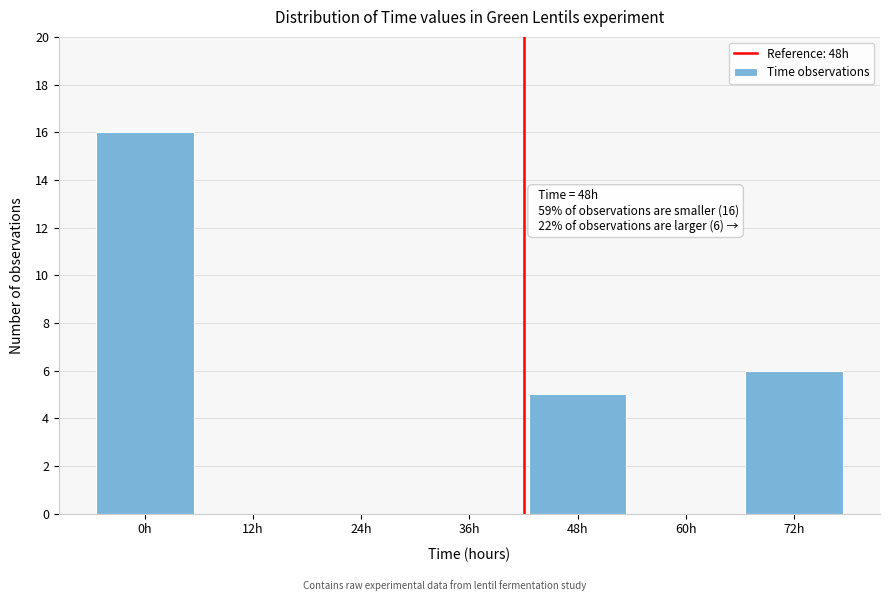

Reading right to left, list all the values displayed in this chart.

72h=6	60h=0	48h=5	36h=0	24h=0	12h=0	0h=16